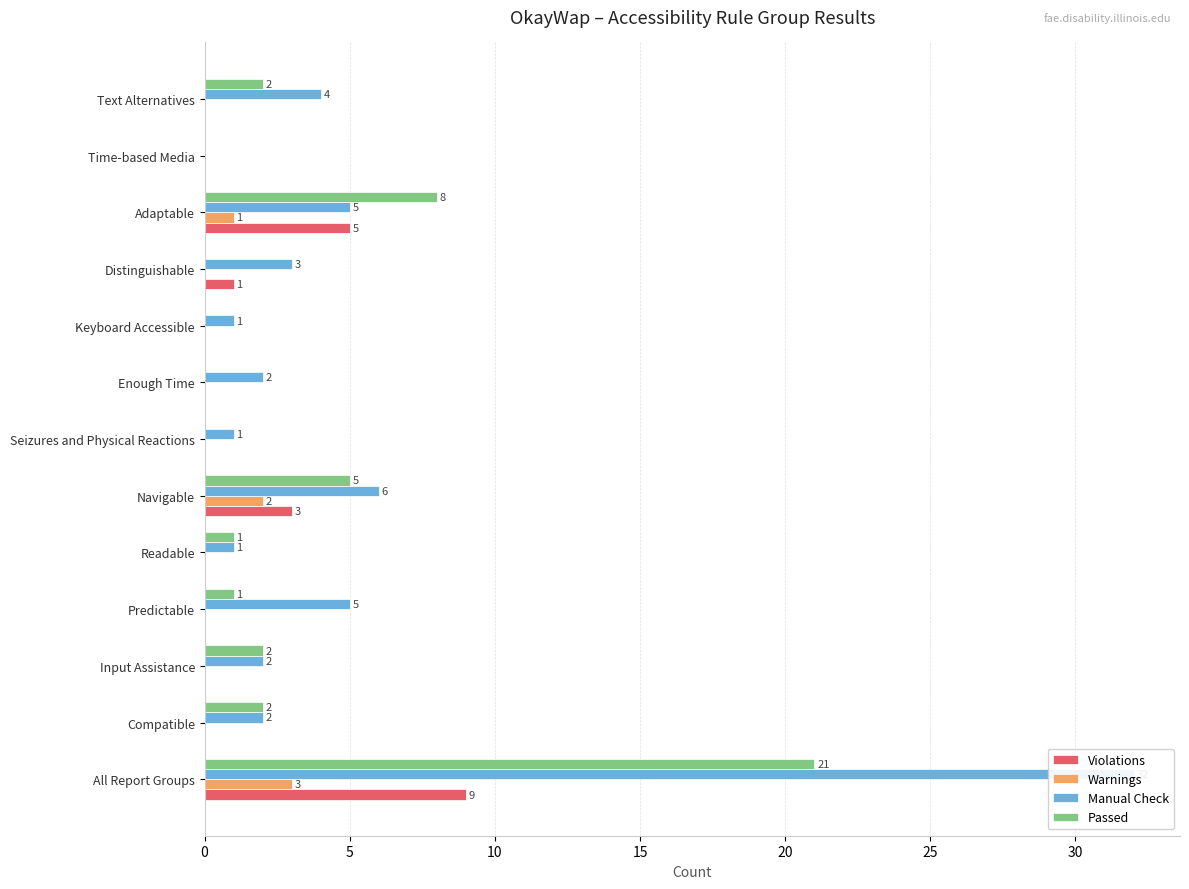

Between Keyboard Accessible and Navigable, which is larger?

Navigable